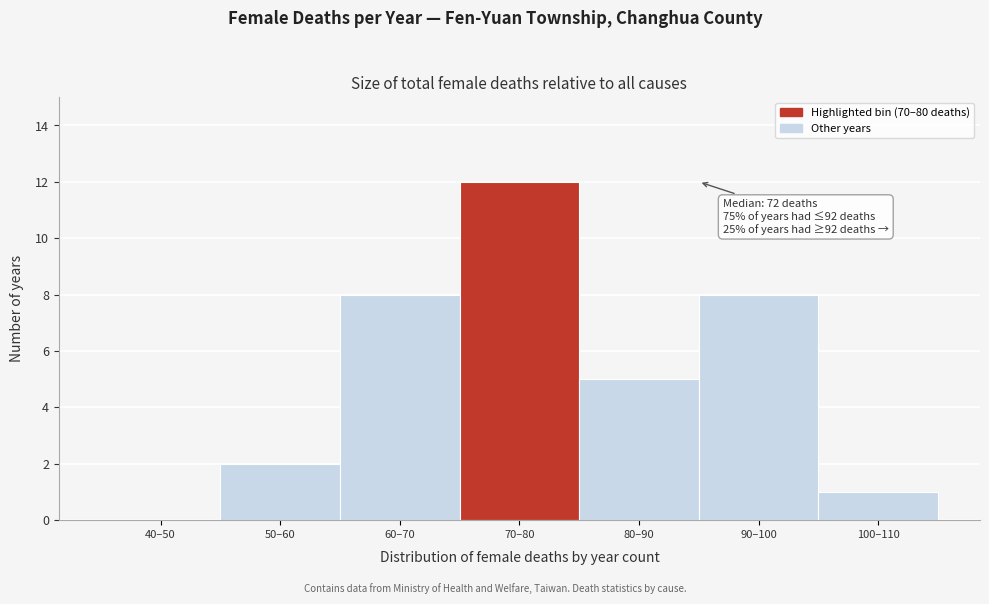

Reading right to left, list all the values displayed in this chart.

100–110=1	90–100=8	80–90=5	70–80=12	60–70=8	50–60=2	40–50=0